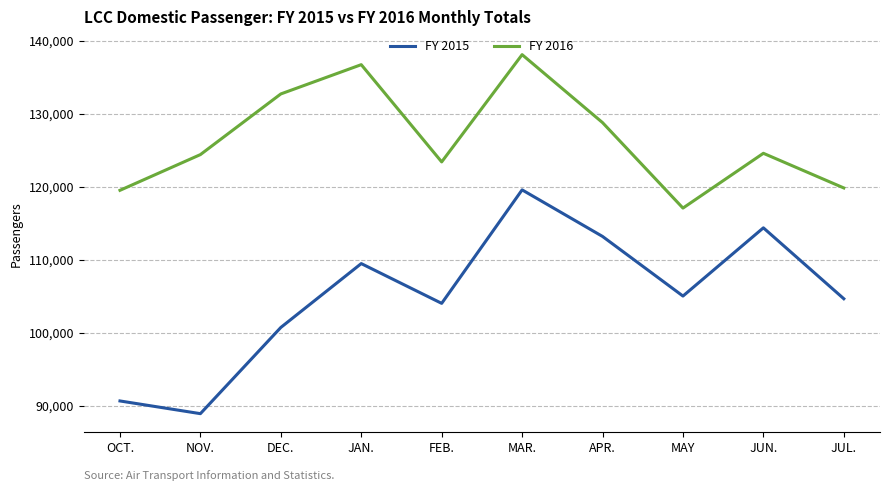

True or false: FY 2015 and FY 2016 intersect in this chart.

False